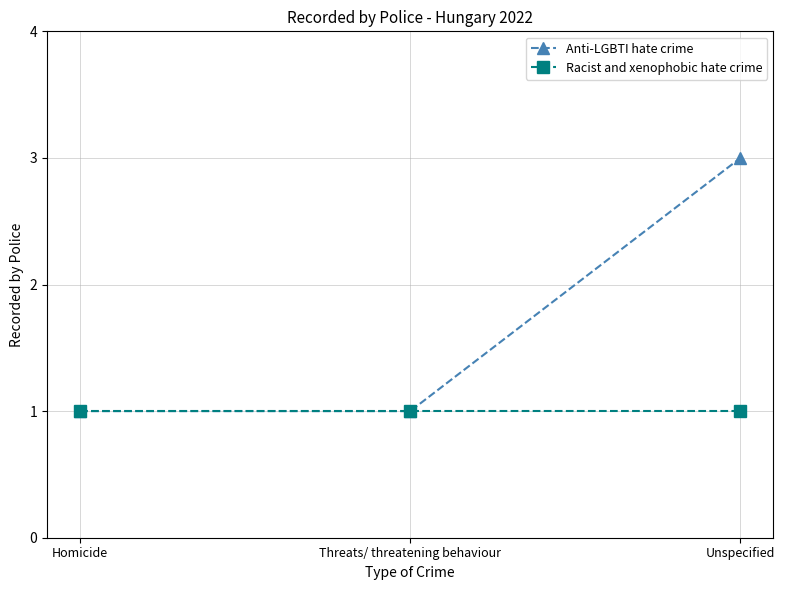

Reading right to left, what are all the values shown in this chart?

Anti-LGBTI hate crime: 3	1	1
Racist and xenophobic hate crime: 1	1	1